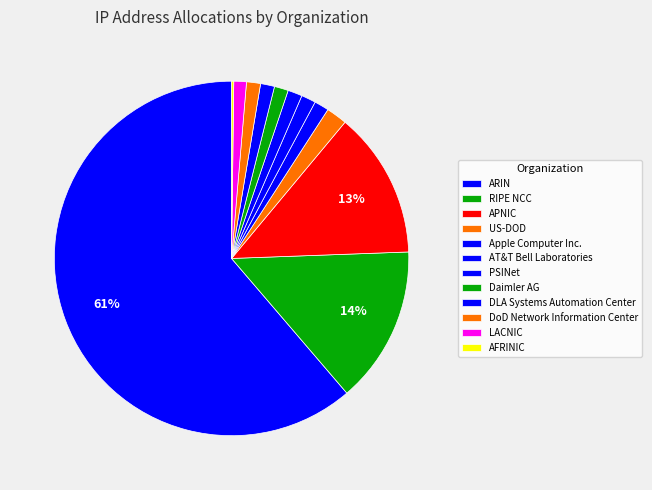

What is the smallest slice in the pie chart?

AFRINIC